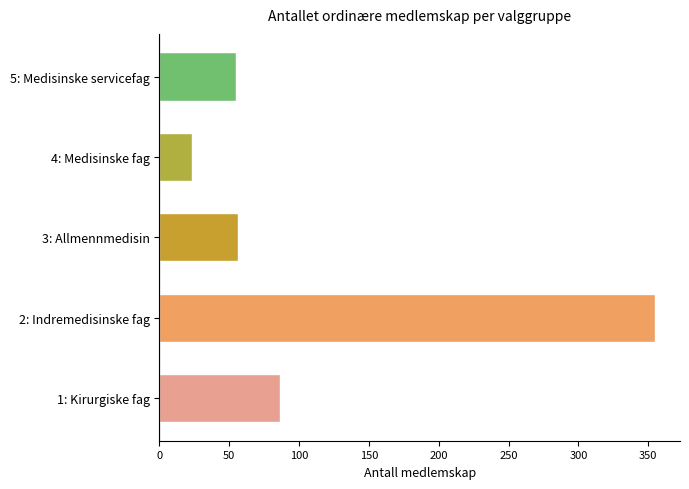

Where is the data nearest to the value 189?

1: Kirurgiske fag